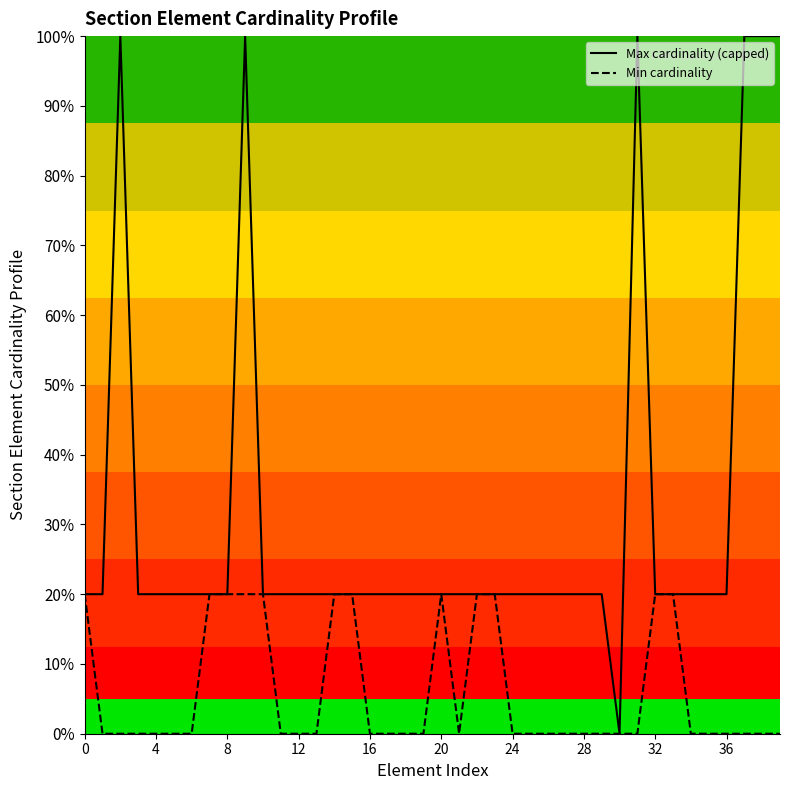

Count the Max cardinality (capped) values in the range 0 to 1.

40